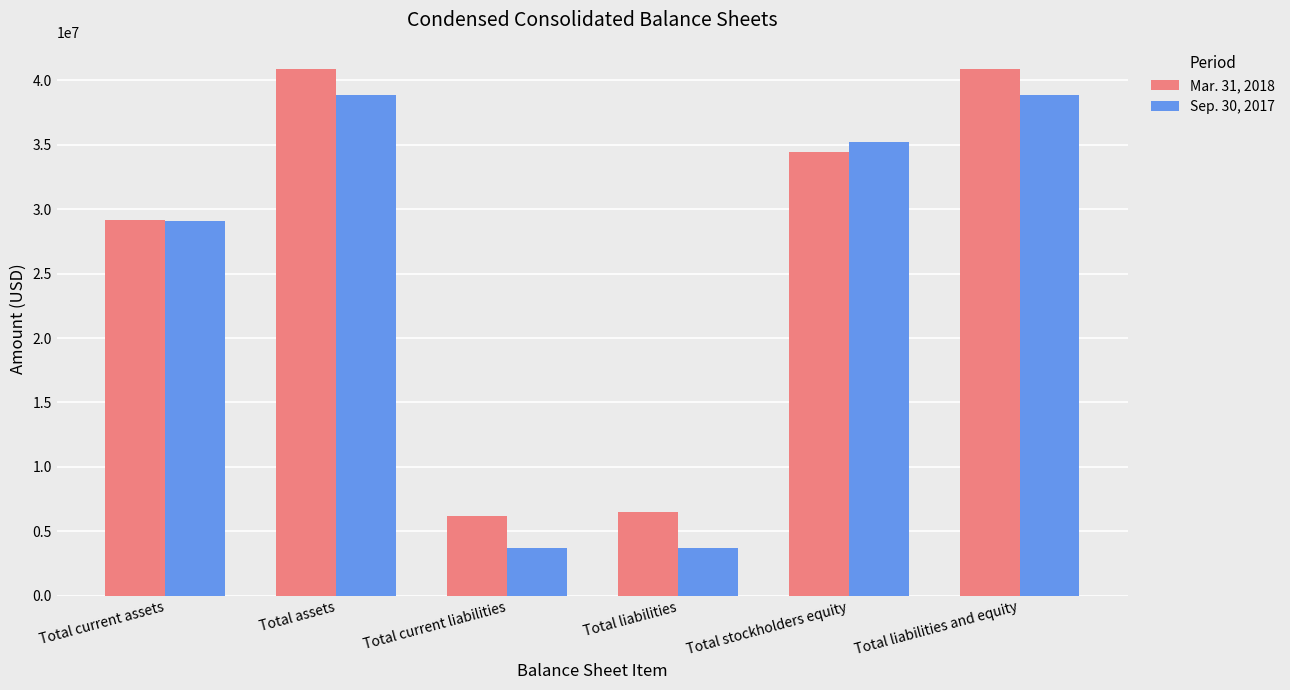

Rank the series by their average value, from highest to lowest.

Mar. 31, 2018, Sep. 30, 2017